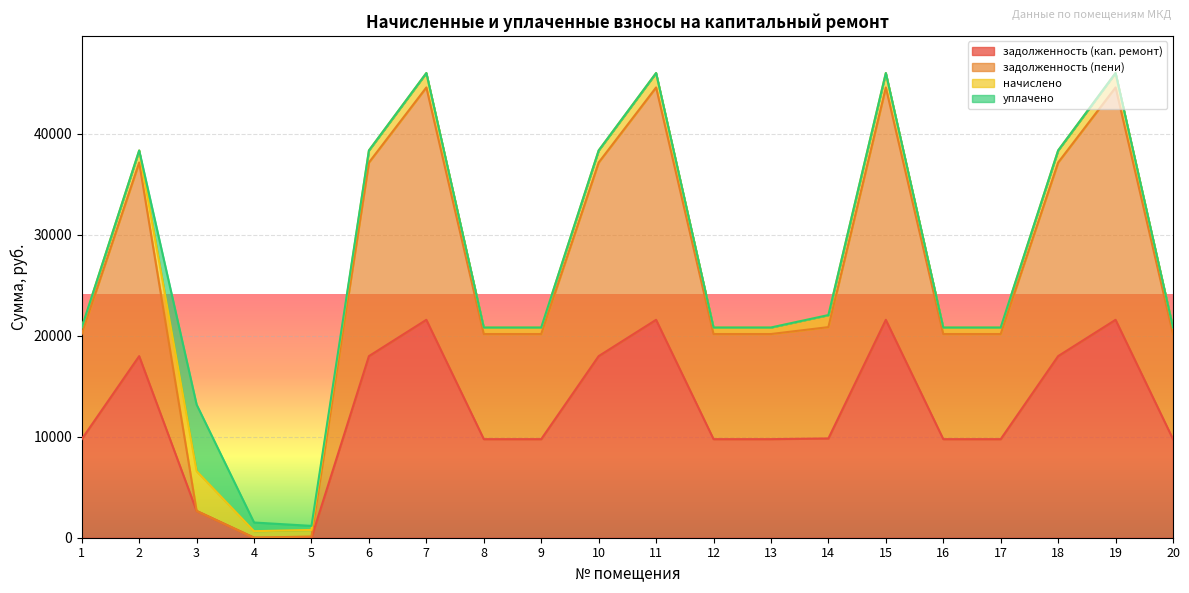

What is the value of the задолженность (пени) point at the 6th from the left?

37142.7